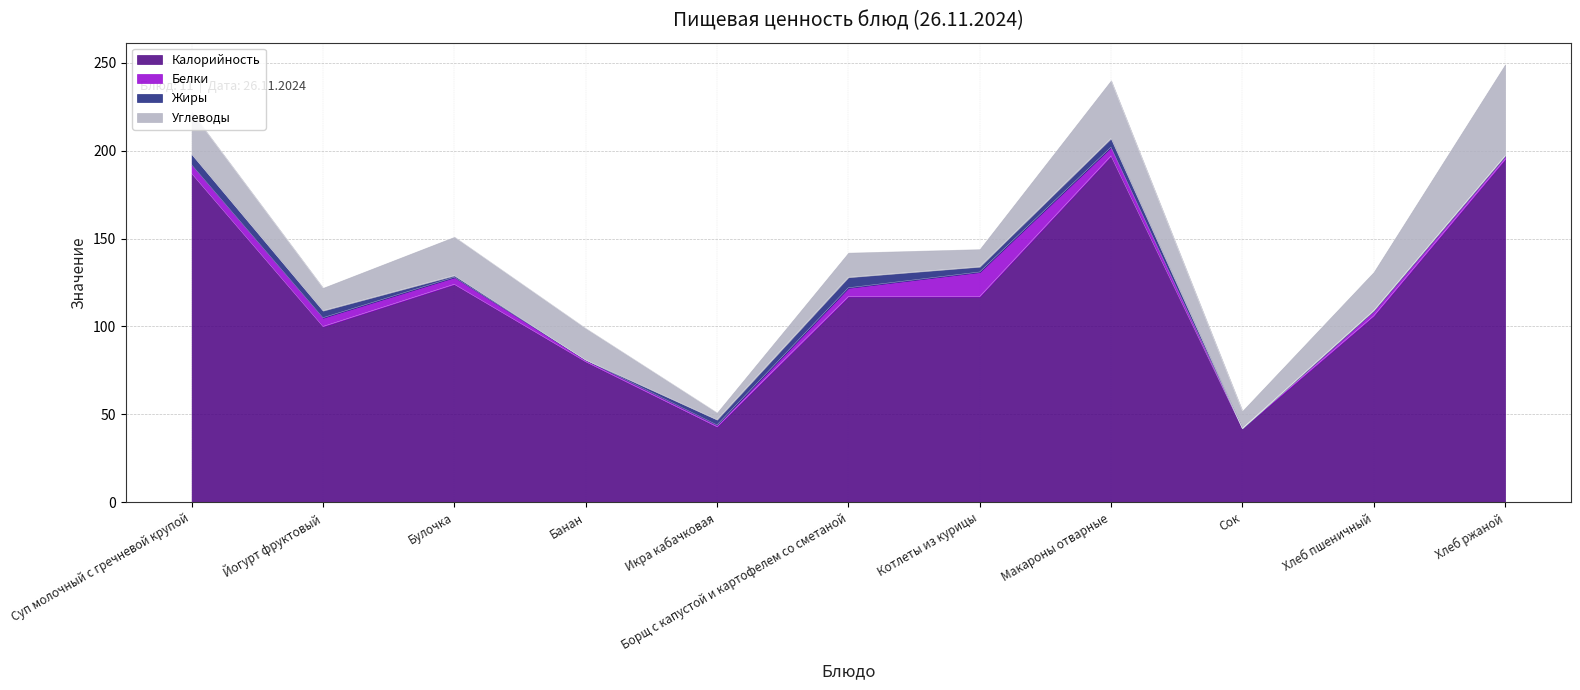

What is the label of the 8th point from the left?

Макароны отварные